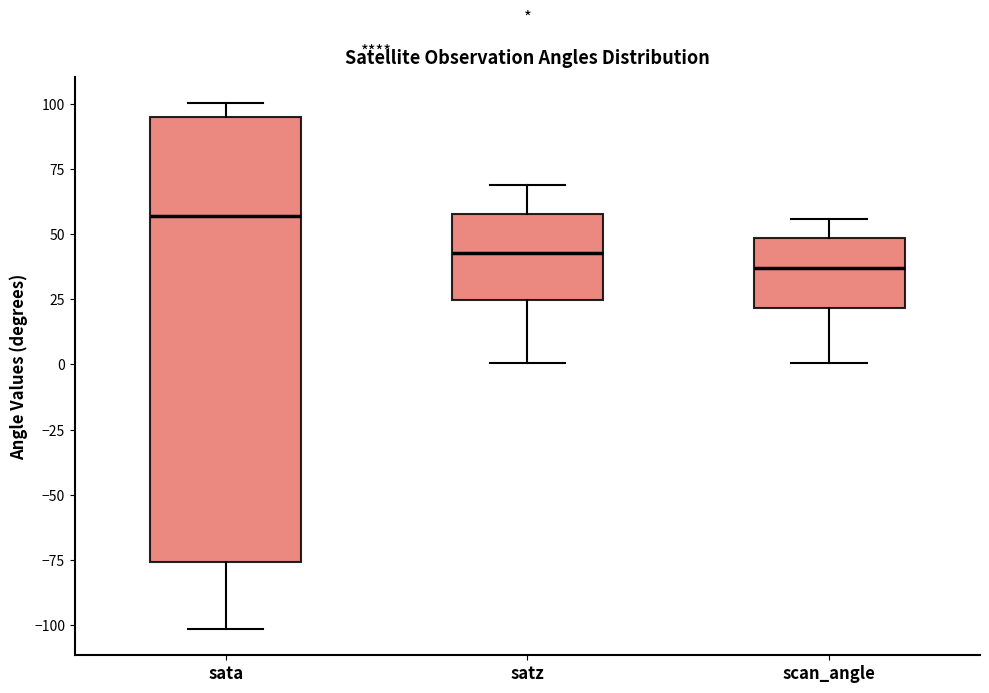

Which box has the lowest median line?

scan_angle